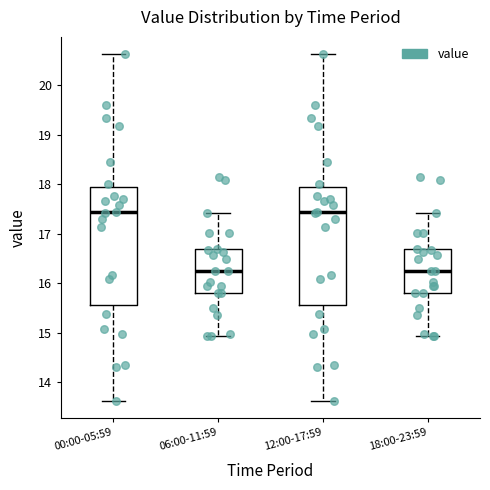

Where does the median line of the box for 00:00-05:59 sit on the y-axis? The values are not printed on the chart, so give them approximately, as read against the axis.

17.4